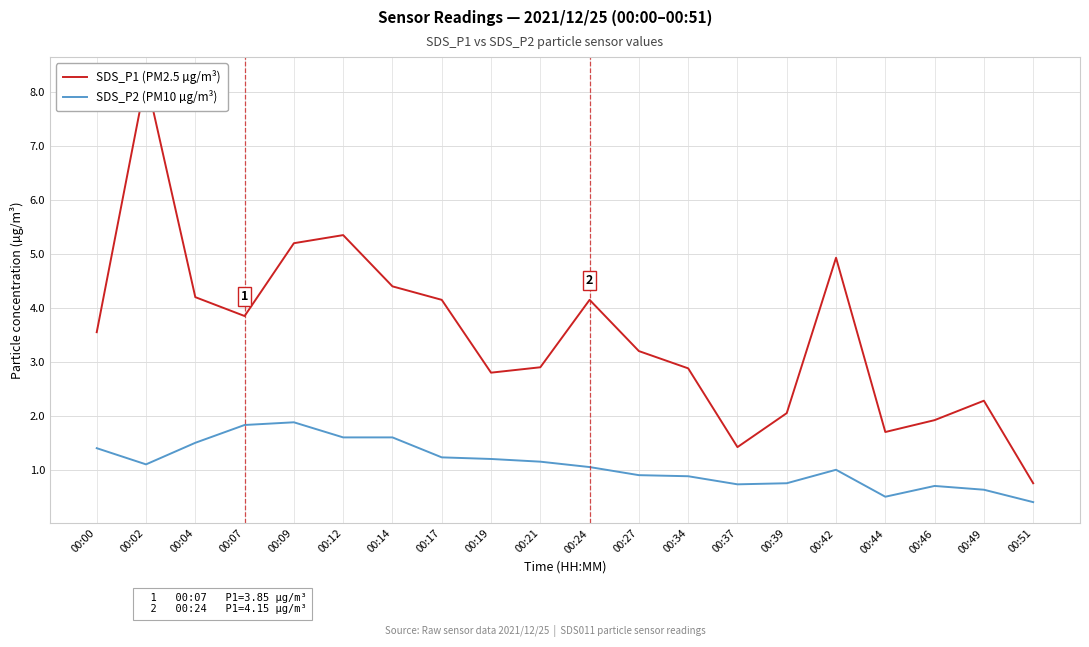

What is the approximate value of SDS_P1 (PM2.5 µg/m³) at 00:44?

1.7